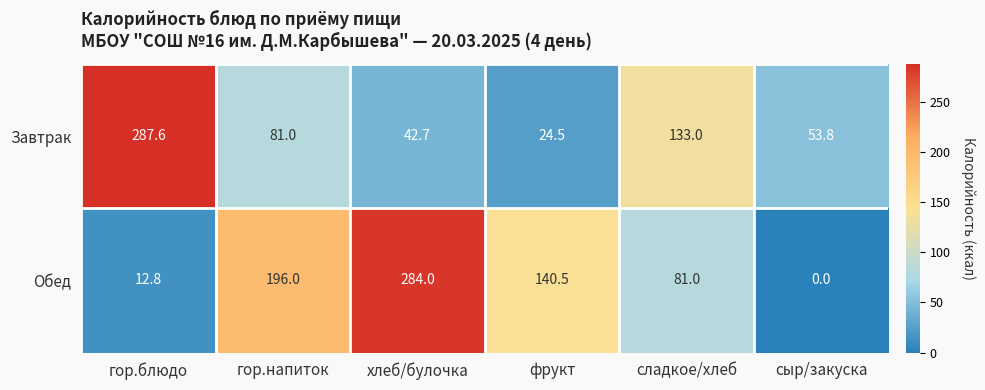

What is the average value of the Завтрак series?

103.8